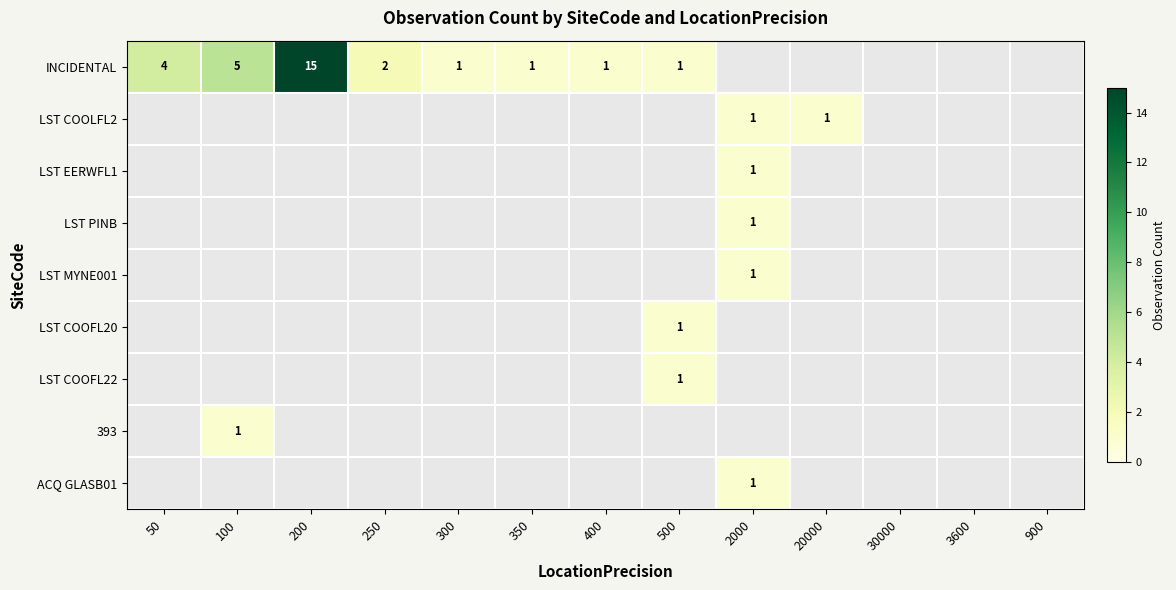

At how many categories does at least one series exceed 1?

4